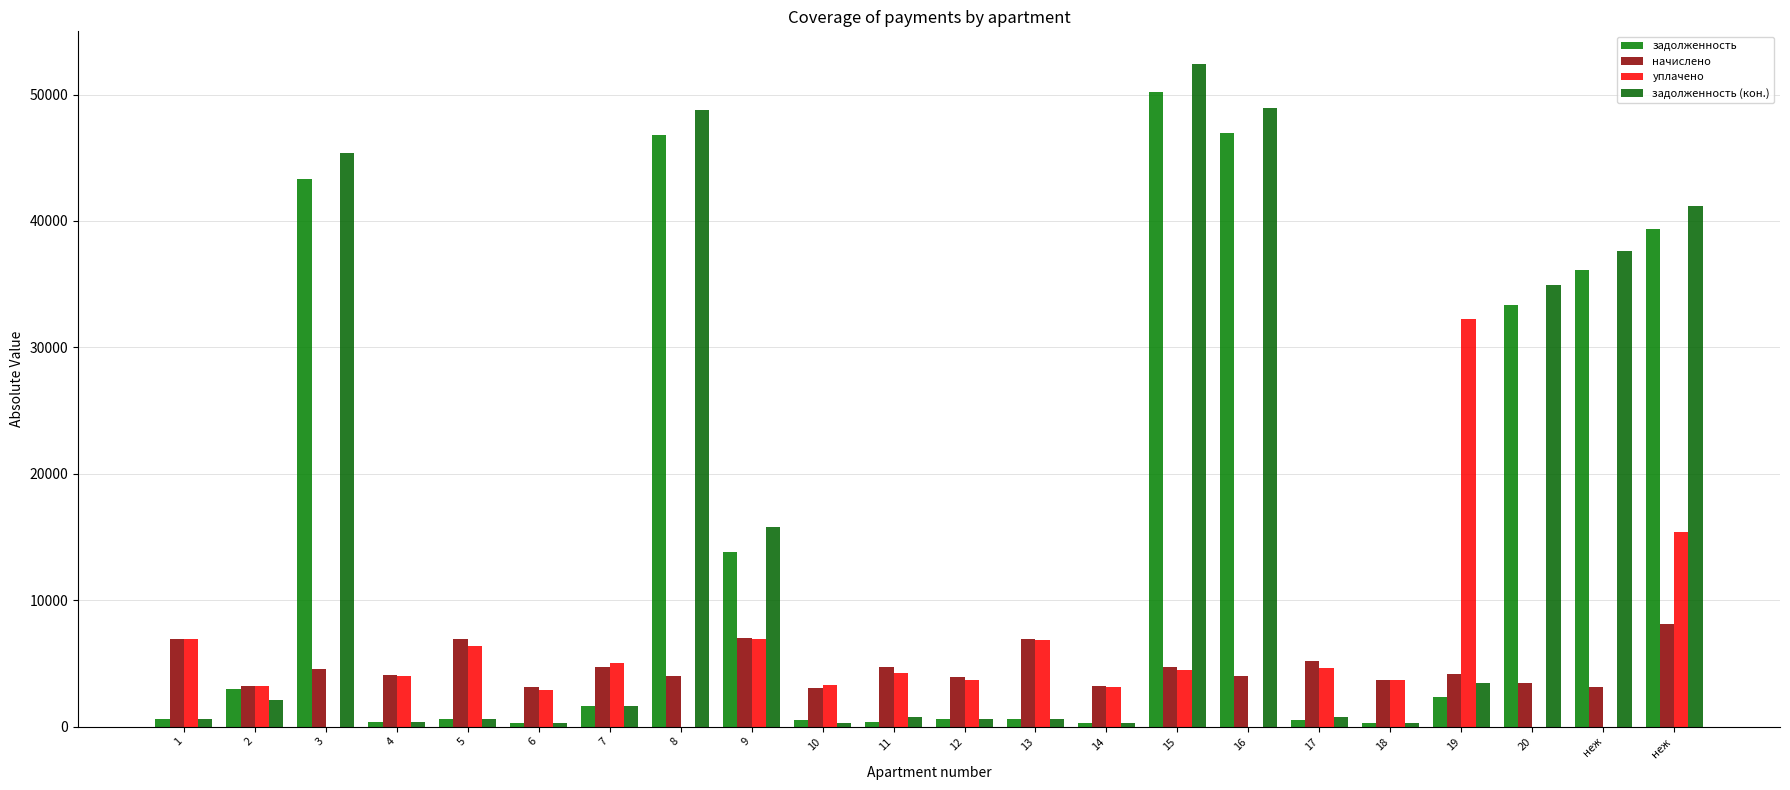

Does the chart contain stacked bars?

No